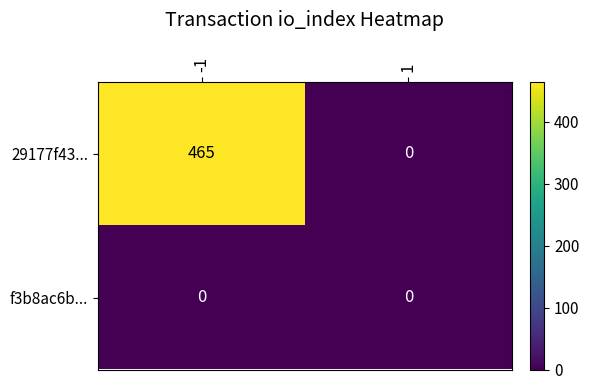

The value of 29177f43... at -1 is 279. True or false?

False